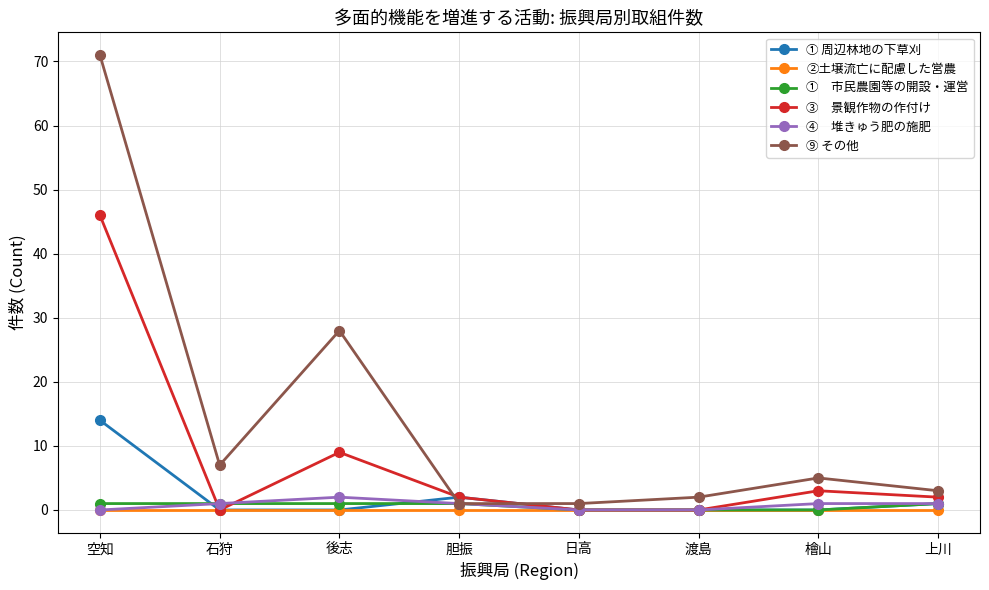

What is the label of the 4th point from the right?

日高